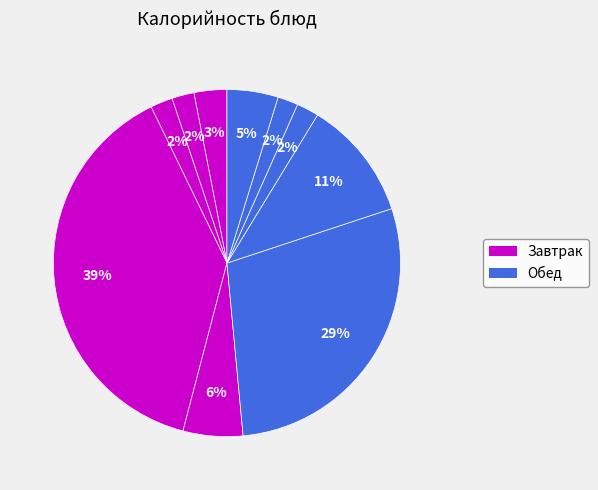

How many segments does this pie chart have?

10